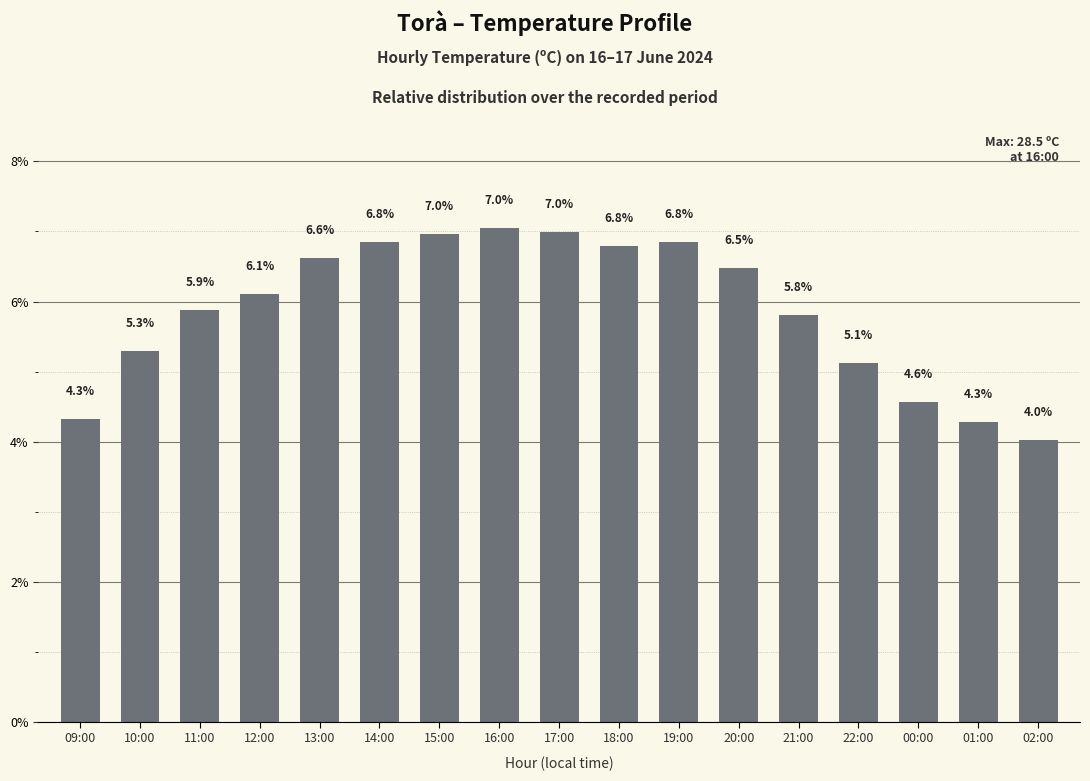

What is the greatest value displayed?

7.0